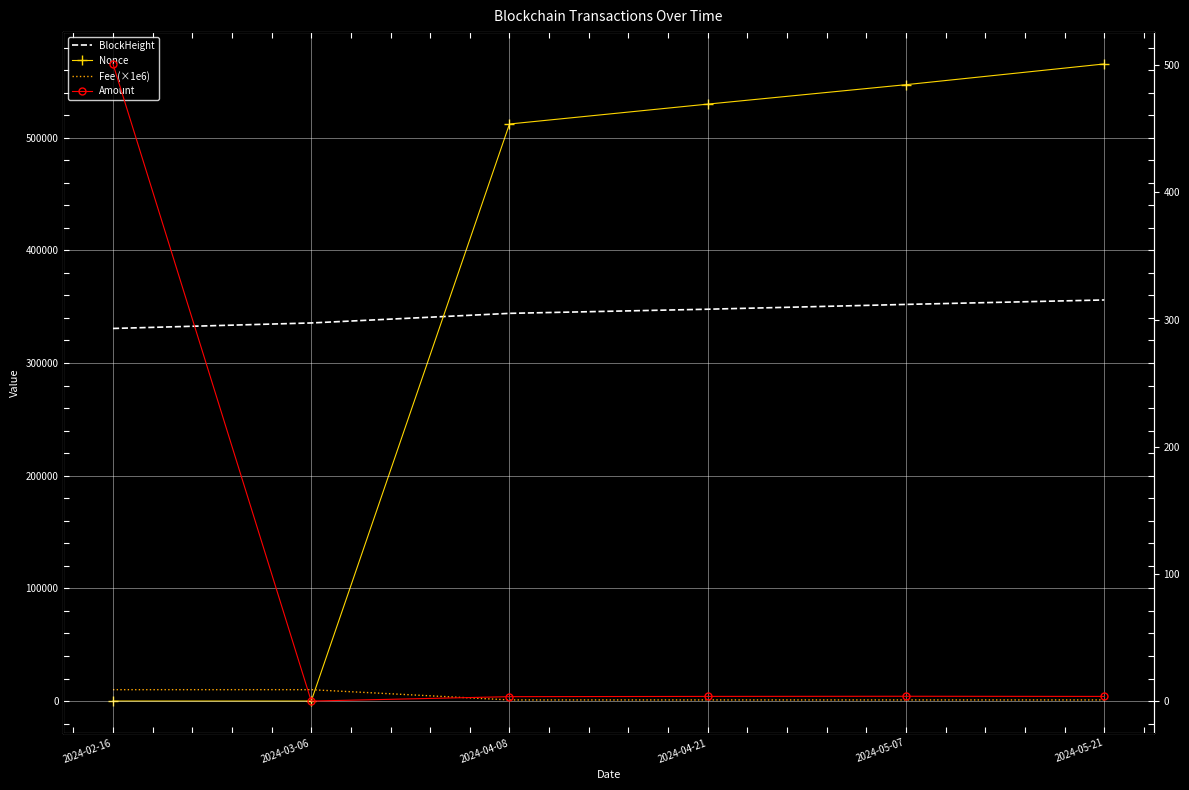

What is the label of the 4th point from the left?

2024-04-21